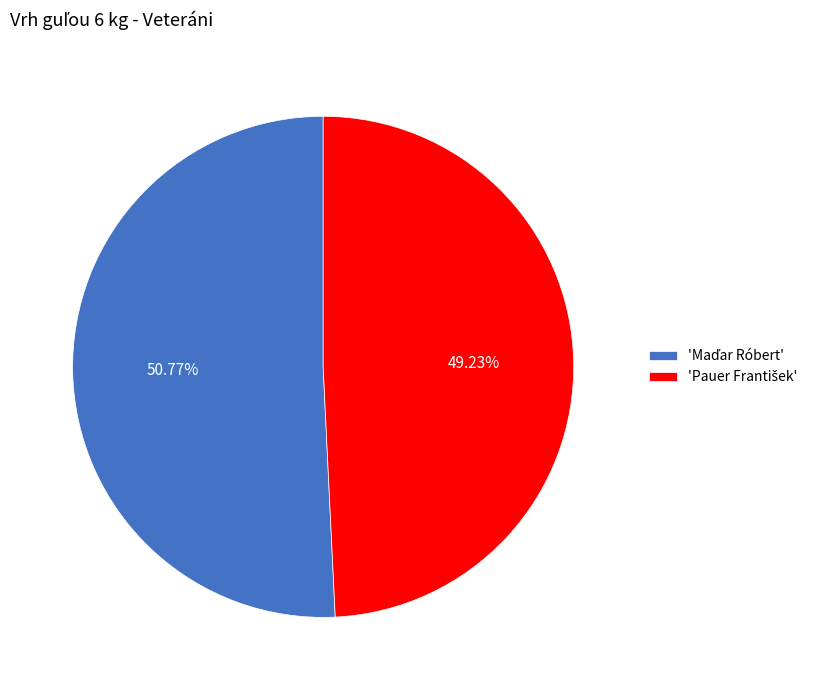

Does any single category account for the majority?

Yes